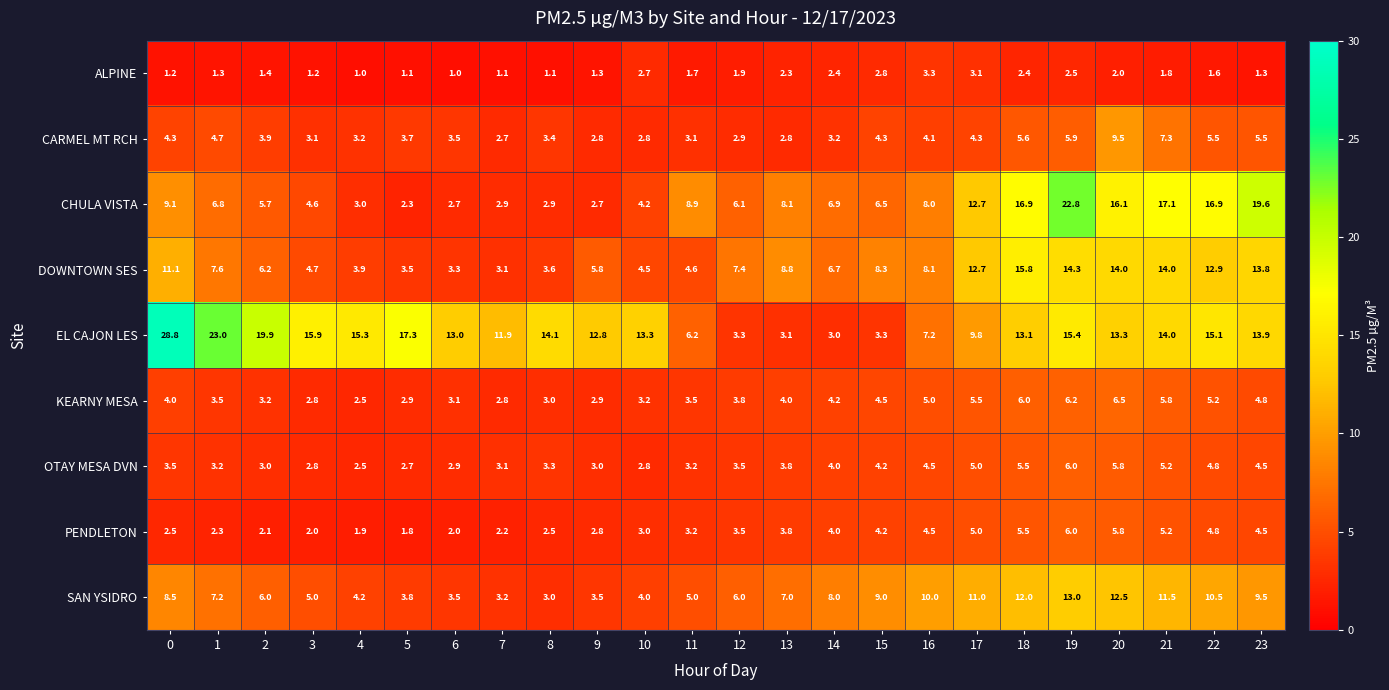

What is the total value across all series at 8?

36.9